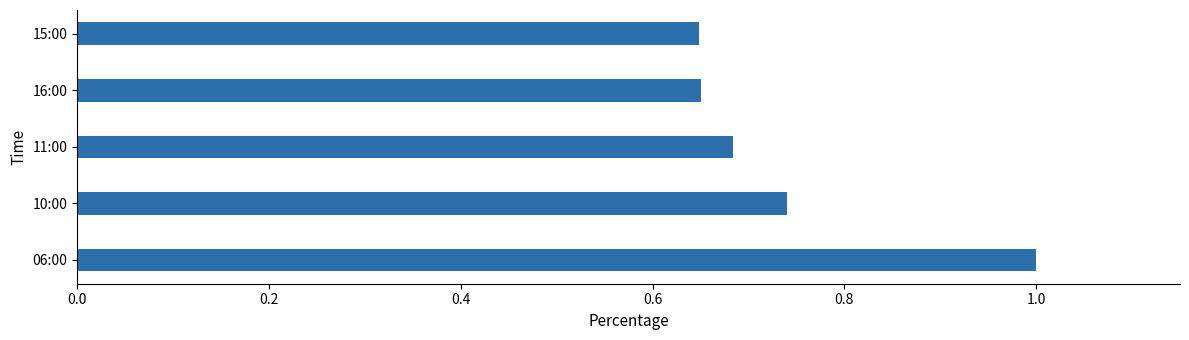

Does the chart contain stacked bars?

No